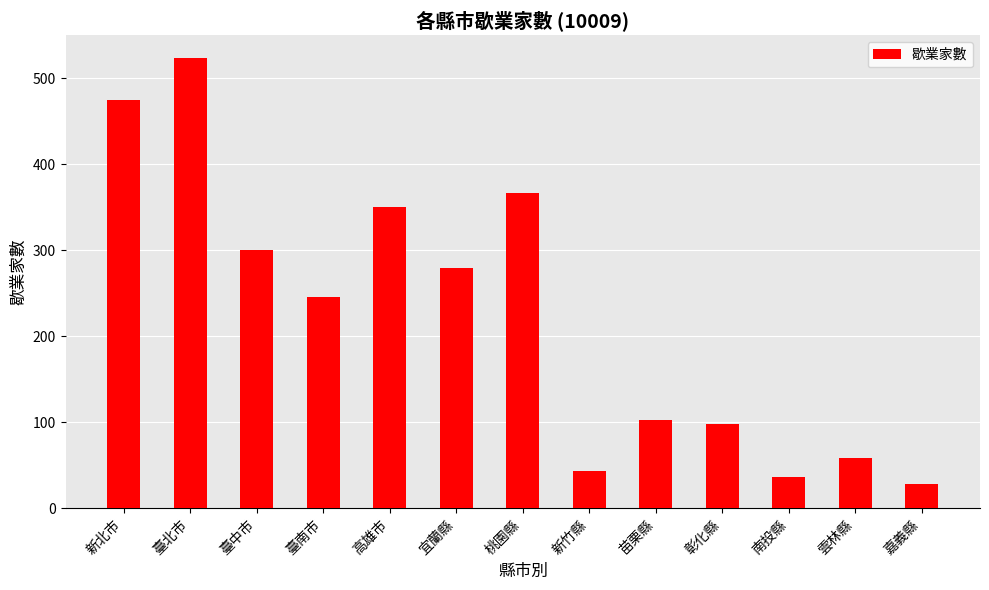

Are the bars grouped side by side (vs. stacked)?

No